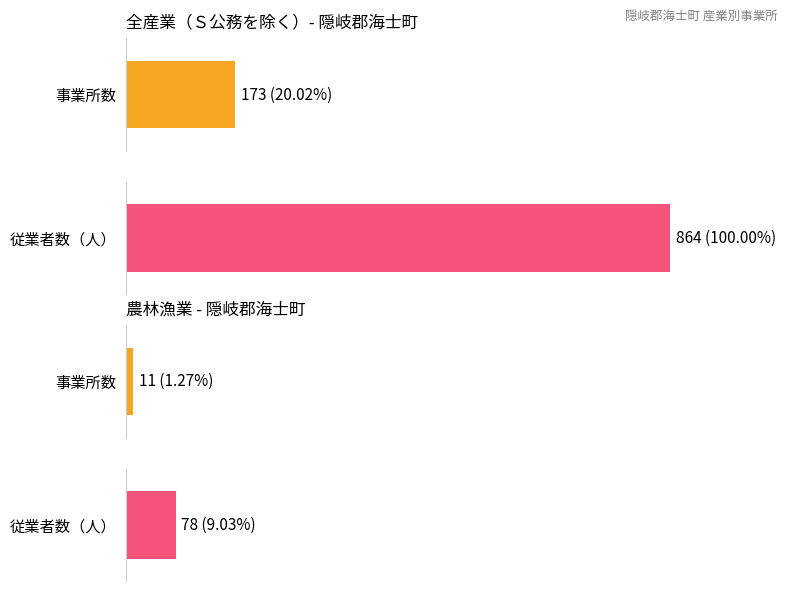

How many bars are there in each group?

2